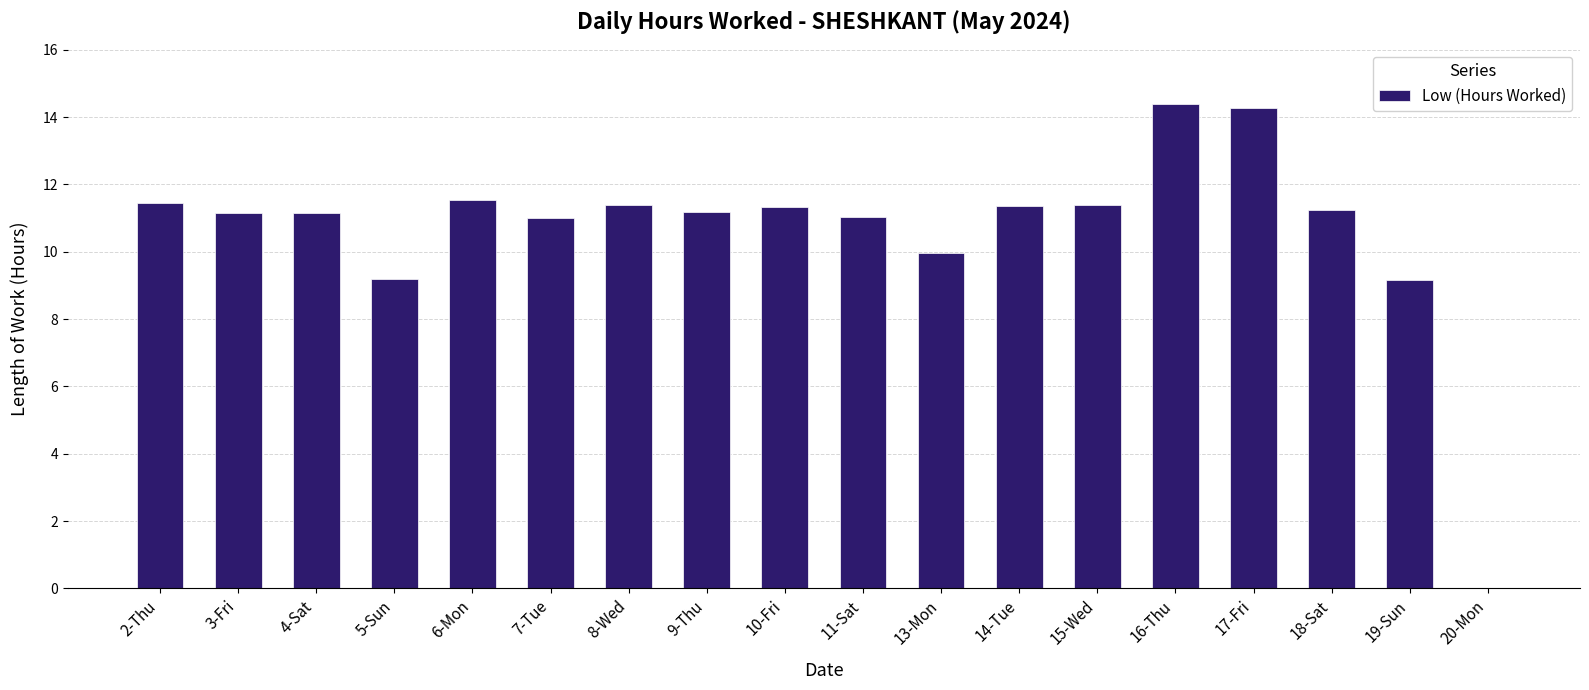

What is the sum of all values?

192.2